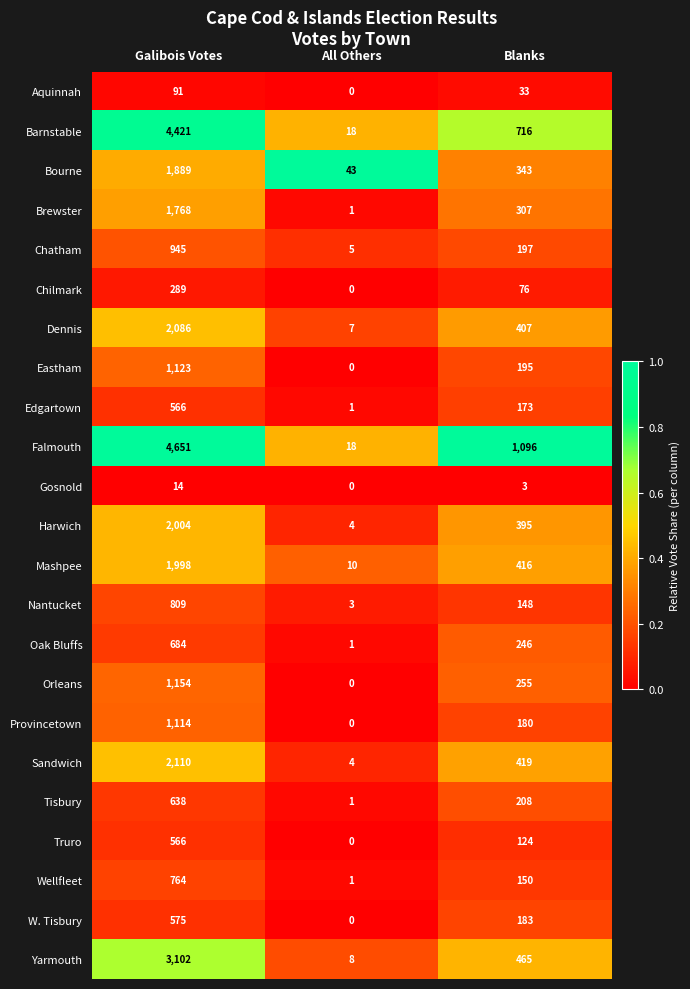

Where is Harwich nearest to the value 1004?

Blanks